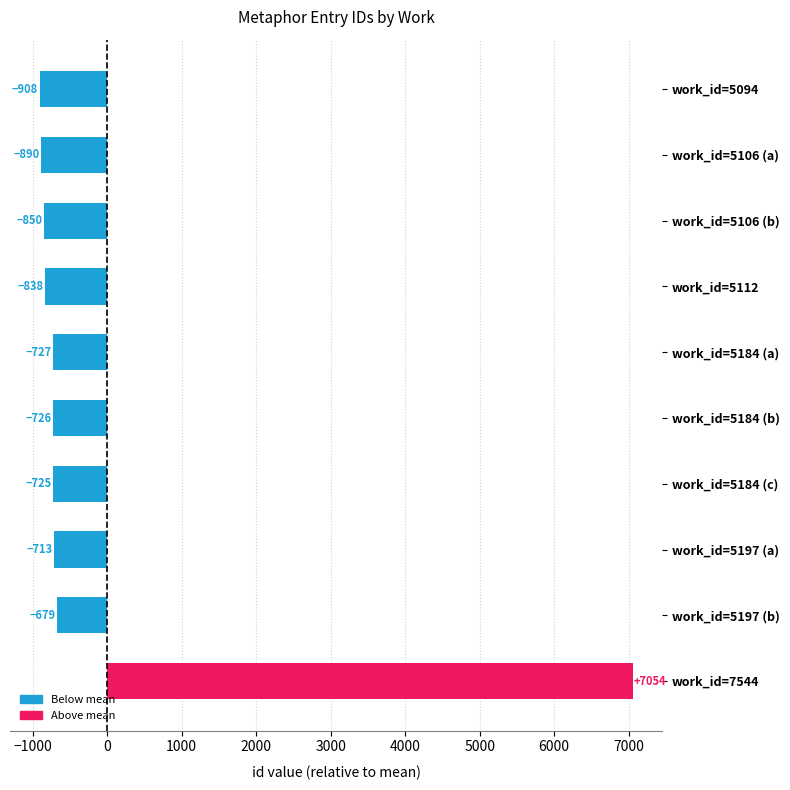

Are the bars grouped side by side (vs. stacked)?

No